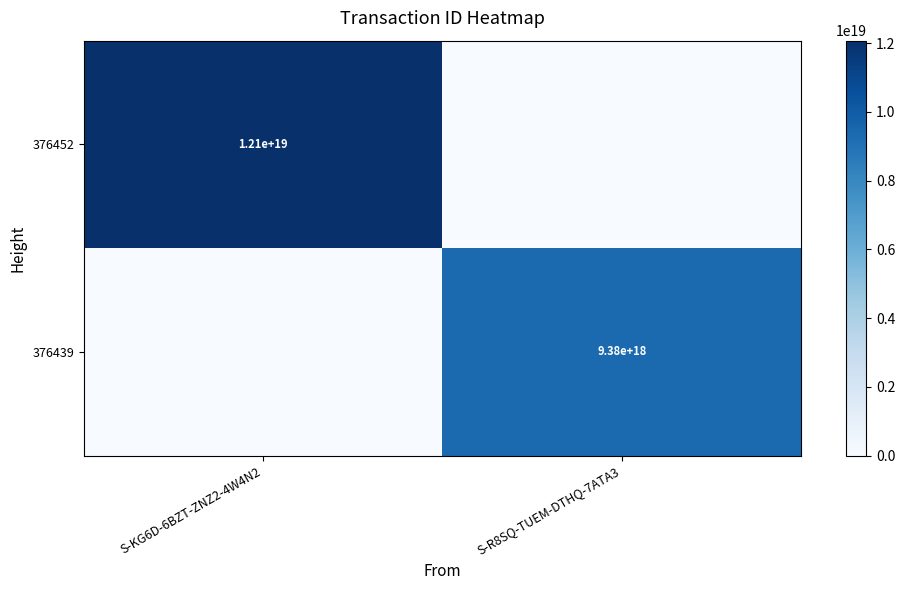

Is the value of 376452 at S-KG6D-6BZT-ZNZ2-4W4N2 greater than the value of 376439 at S-R8SQ-TUEM-DTHQ-7ATA3?

Yes